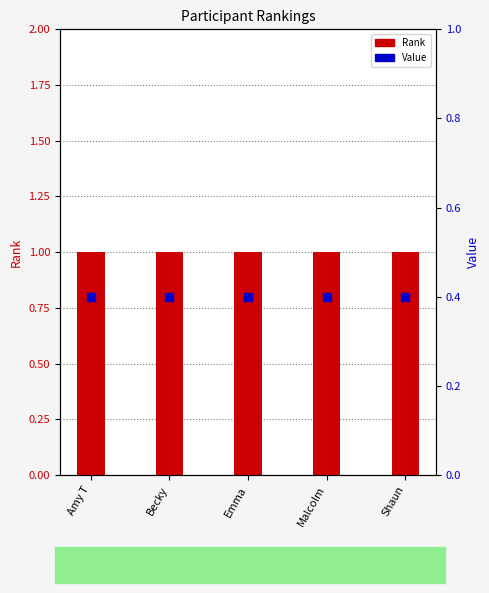

Which series has the widest spread of Y values?

Rank